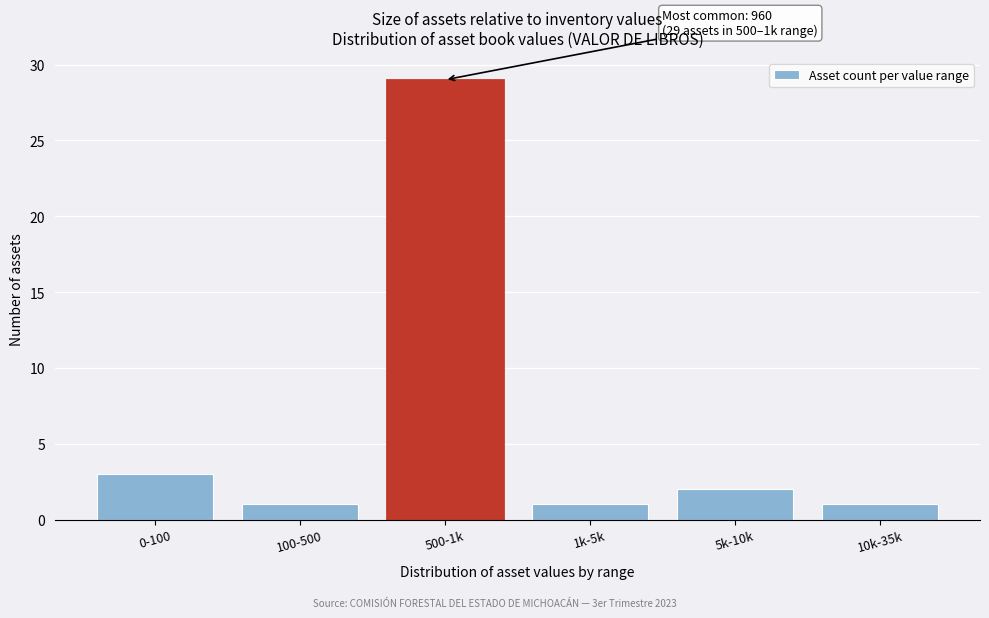

Reading right to left, list all the values displayed in this chart.

10k-35k=1	5k-10k=2	1k-5k=1	500-1k=29	100-500=1	0-100=3